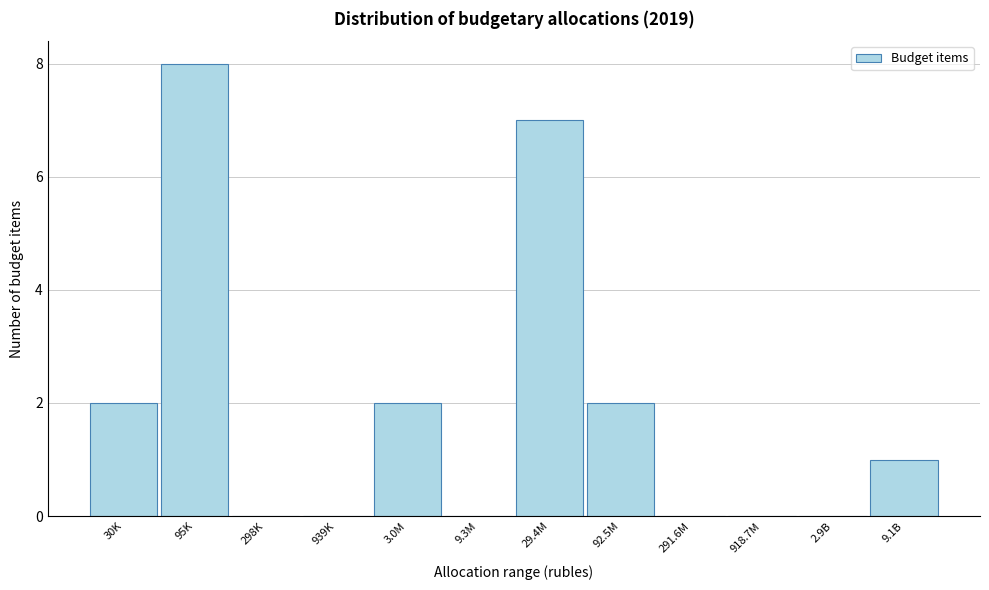

Reading right to left, what are all the values shown in this chart?

9.1B=1	2.9B=0	918.7M=0	291.6M=0	92.5M=2	29.4M=7	9.3M=0	3.0M=2	939K=0	298K=0	95K=8	30K=2